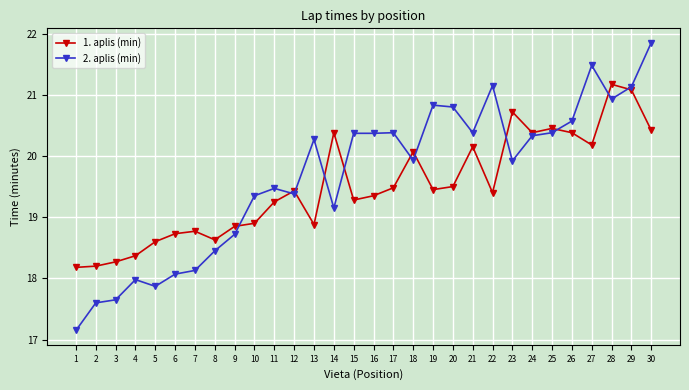

What is the total value across all series at 4?

36.4